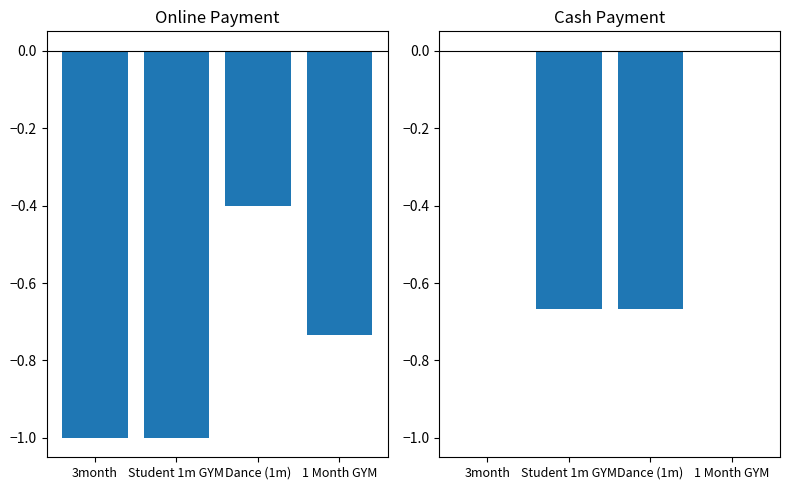

Reading left to right, extract all data points from this chart.

Online: -1.0	-1.0	-0.4	-0.7
Cash: 0.0	-0.7	-0.7	0.0